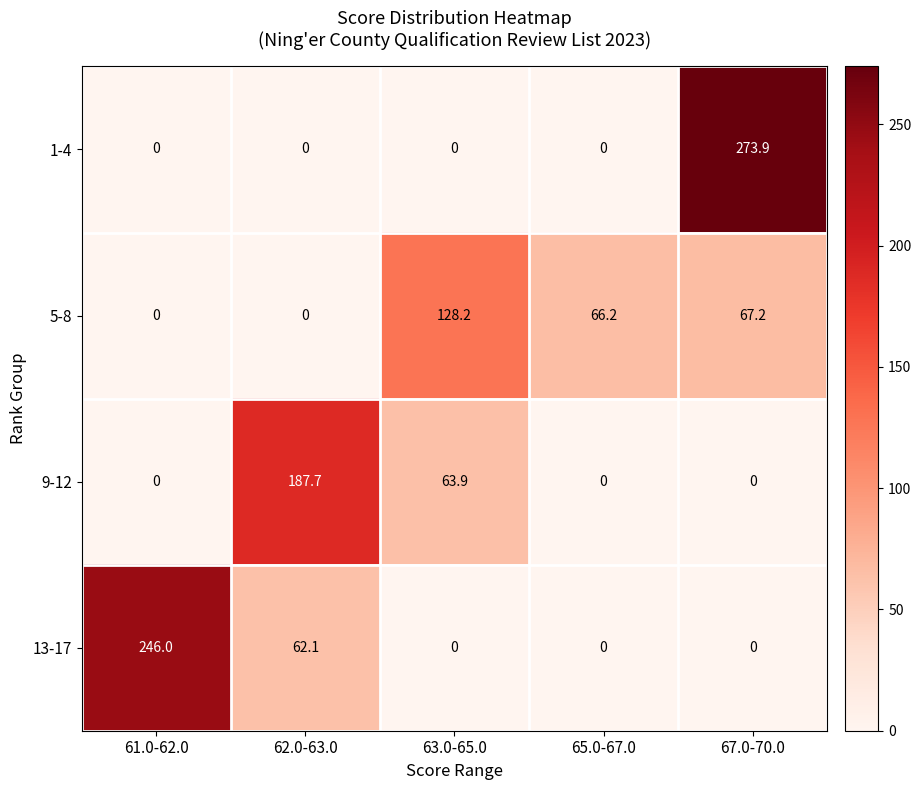

What is the maximum value shown in the chart?

273.9